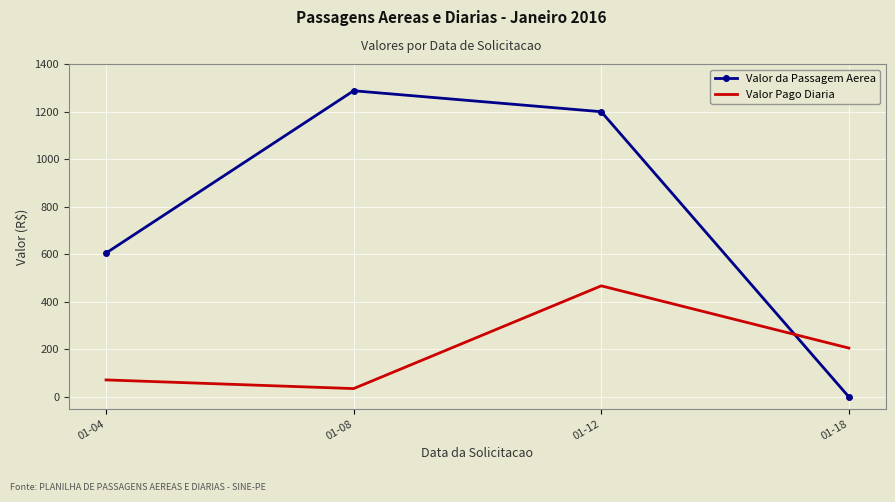

How many interior local peaks does the Valor da Passagem Aerea series have?

1